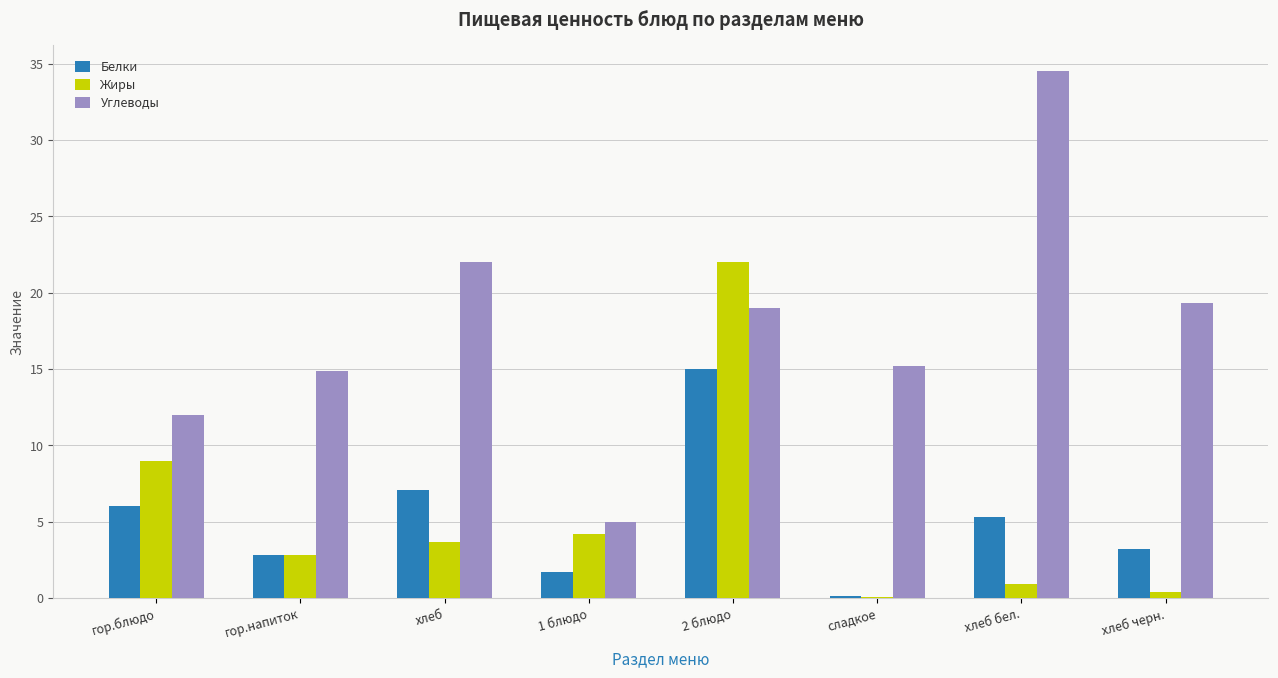

Which category has the highest value in the Углеводы series?

хлеб бел.